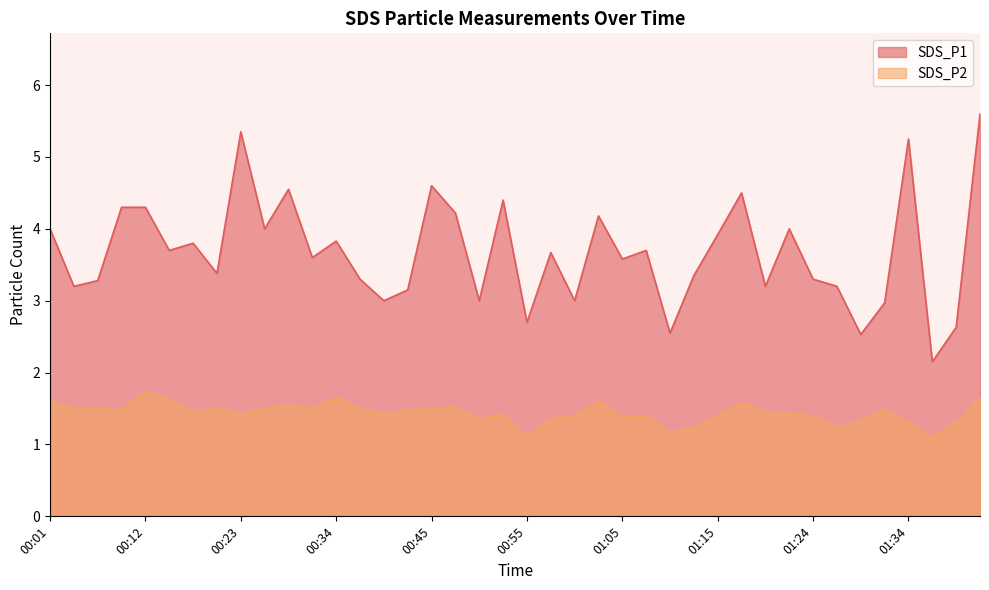

Reading left to right, extract all data points from this chart.

SDS_P1: 4.0	3.2	3.3	4.3	4.3	3.7	3.8	3.4	5.3	4.0	4.5	3.6	3.8	3.3	3.0	3.1	4.6	4.2	3.0	4.4	2.7	3.7	3.0	4.2	3.6	3.7	2.5	3.4	3.9	4.5	3.2	4.0	3.3	3.2	2.5	3.0	5.2	2.1	2.6	5.6
SDS_P2: 1.6	1.5	1.5	1.5	1.7	1.6	1.4	1.5	1.4	1.5	1.6	1.5	1.6	1.5	1.4	1.5	1.5	1.5	1.4	1.4	1.1	1.4	1.4	1.6	1.4	1.4	1.2	1.2	1.4	1.6	1.4	1.4	1.4	1.2	1.3	1.5	1.3	1.1	1.3	1.6